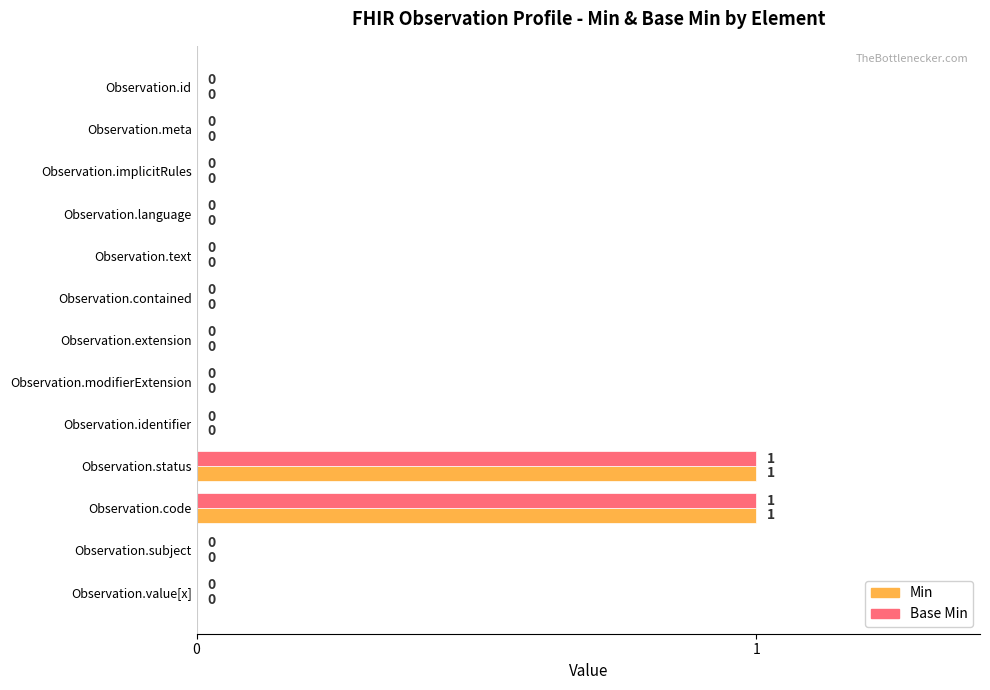

Is the value of Min at Observation.id greater than the value of Base Min at Observation.status?

No